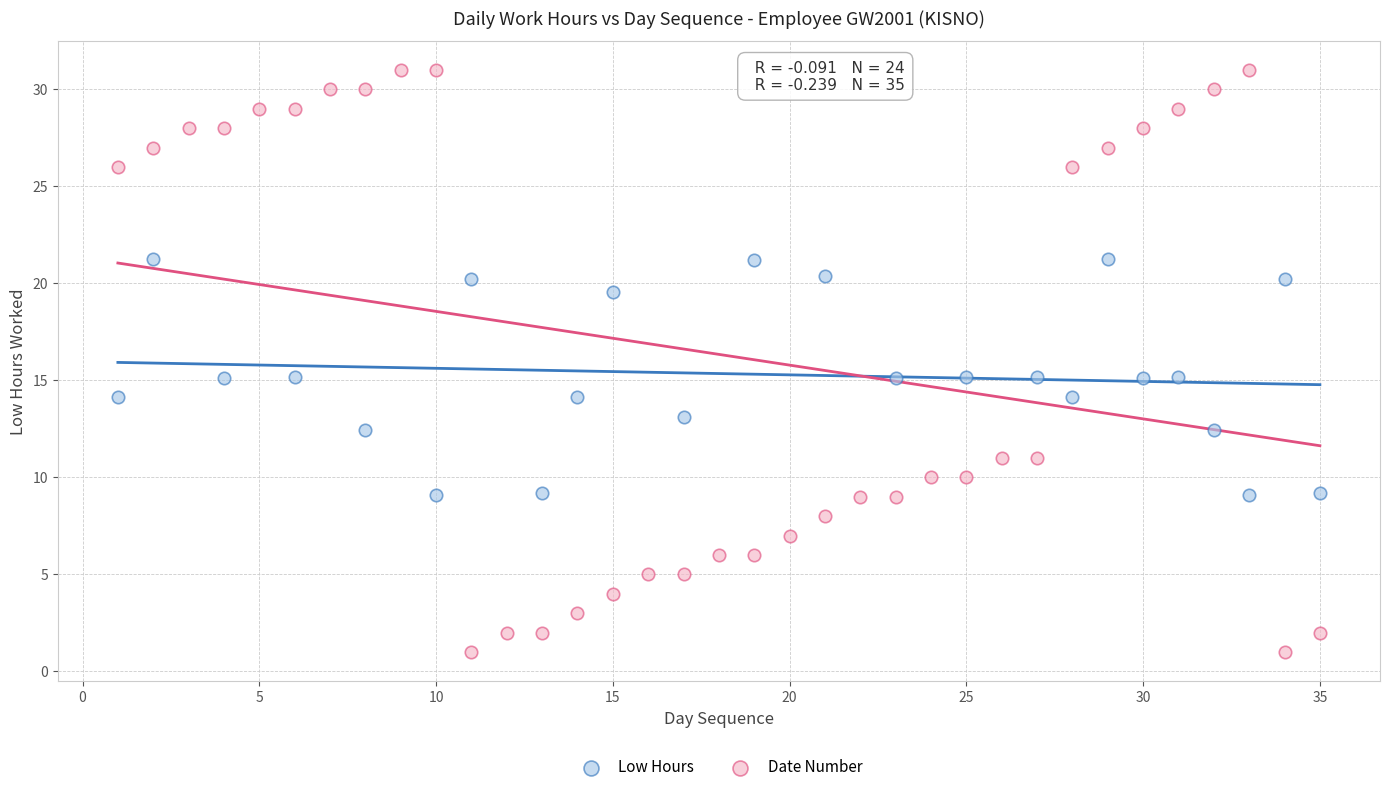

Which series contains the highest Y value?

Date Number